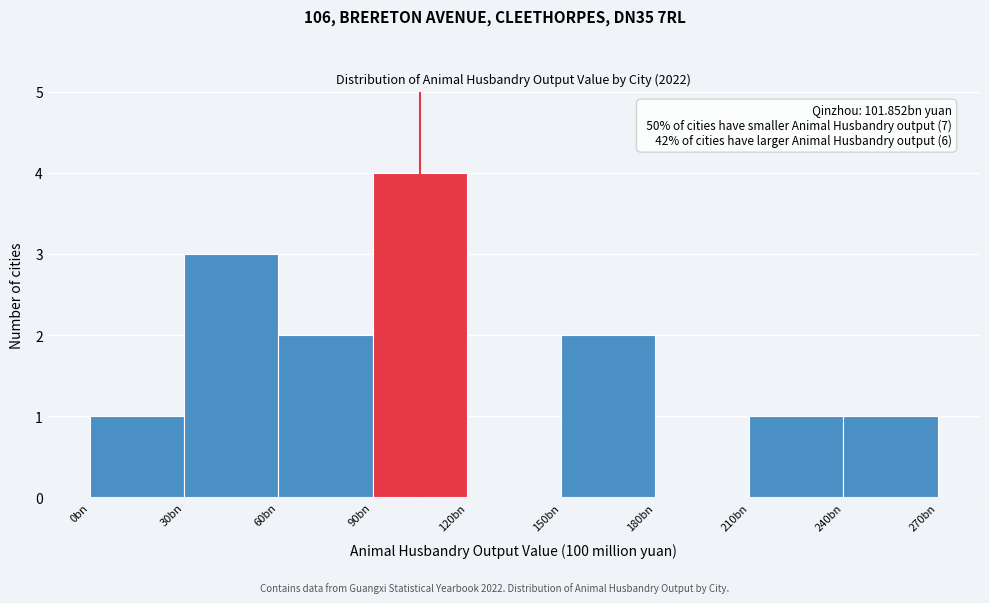

Reading left to right, what are all the values shown in this chart?

0bn=1	30bn=3	60bn=2	90bn=4	120bn=0	150bn=2	180bn=0	210bn=1	240bn=1